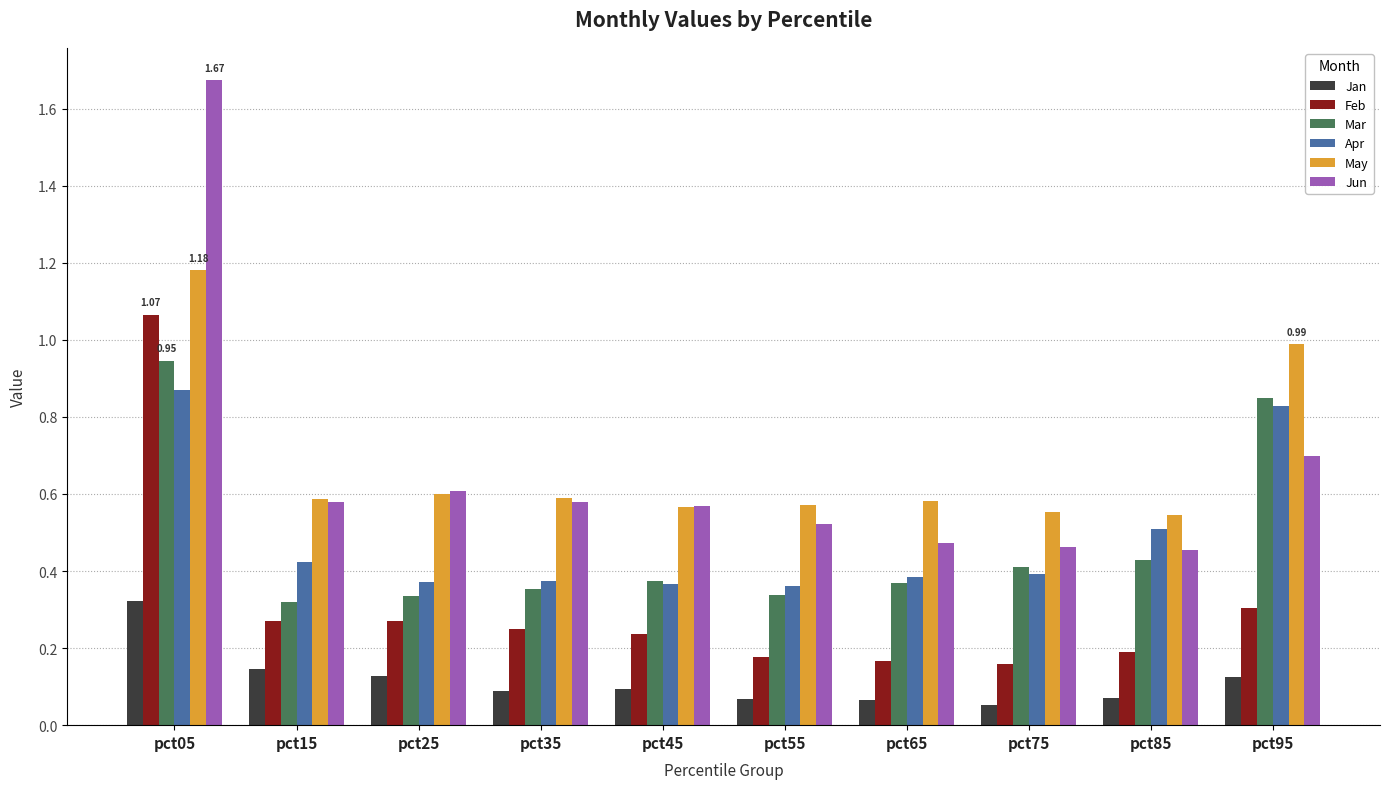

What is the average value of the Jun series?

0.7